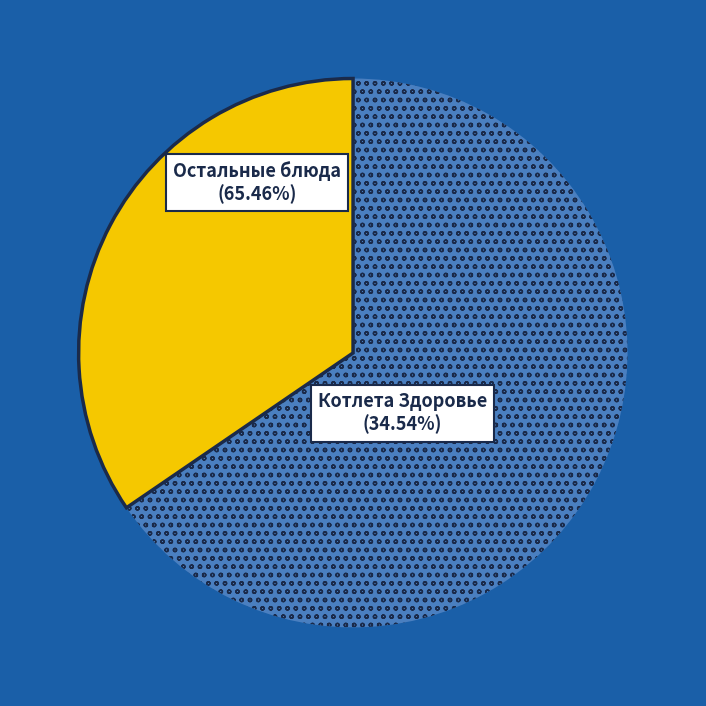

Does any single category account for the majority?

Yes